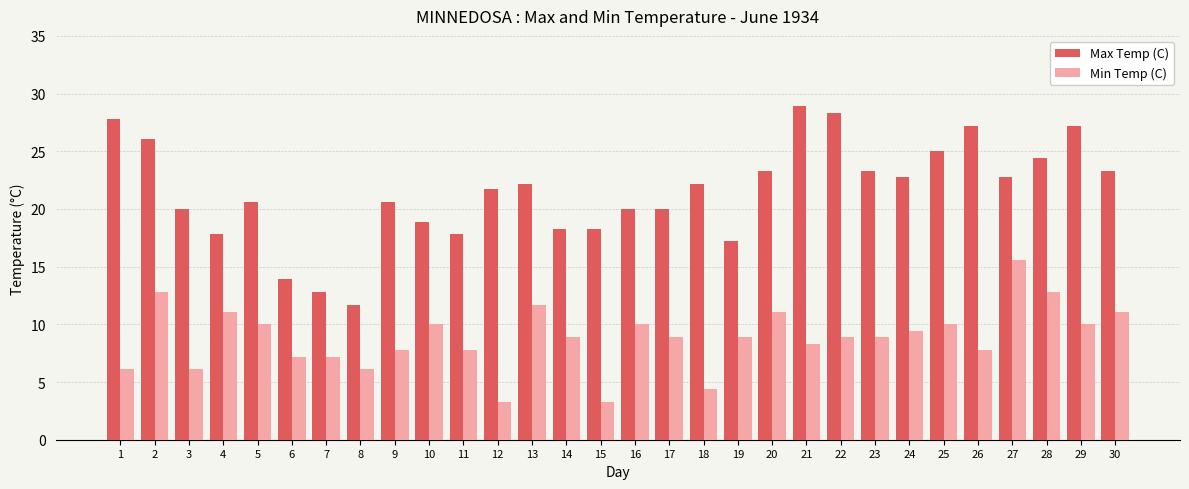

What are all the series names shown in the legend?

Max Temp (C), Min Temp (C)